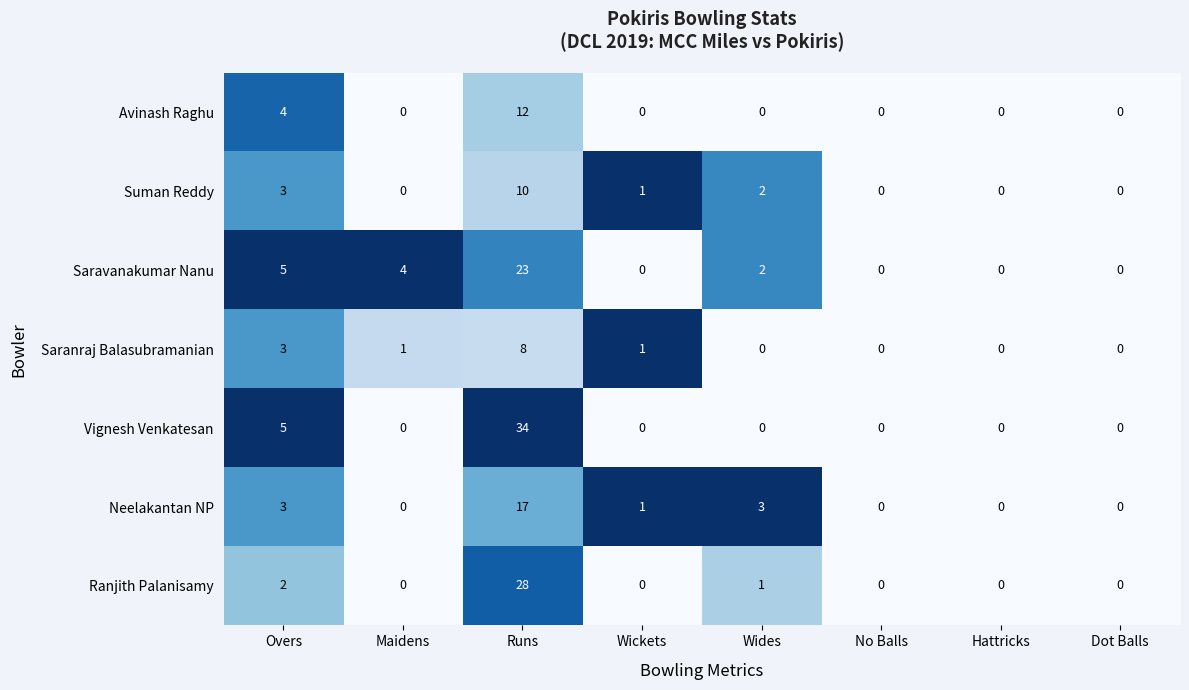

Is it true that Vignesh Venkatesan equals 0 at No Balls?

True